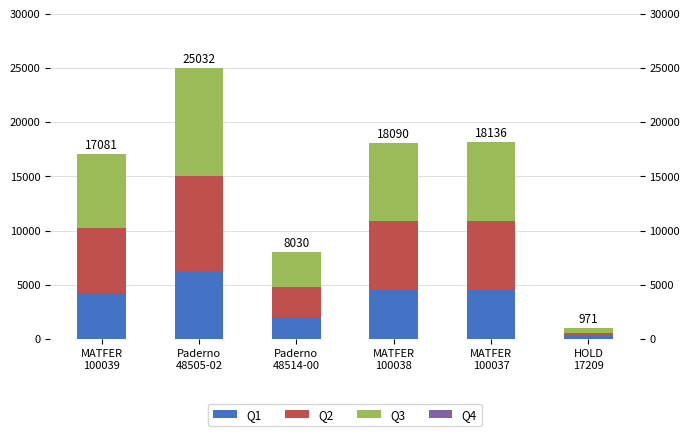

Where does the Q1 series first go above 4522?

Paderno
48505-02